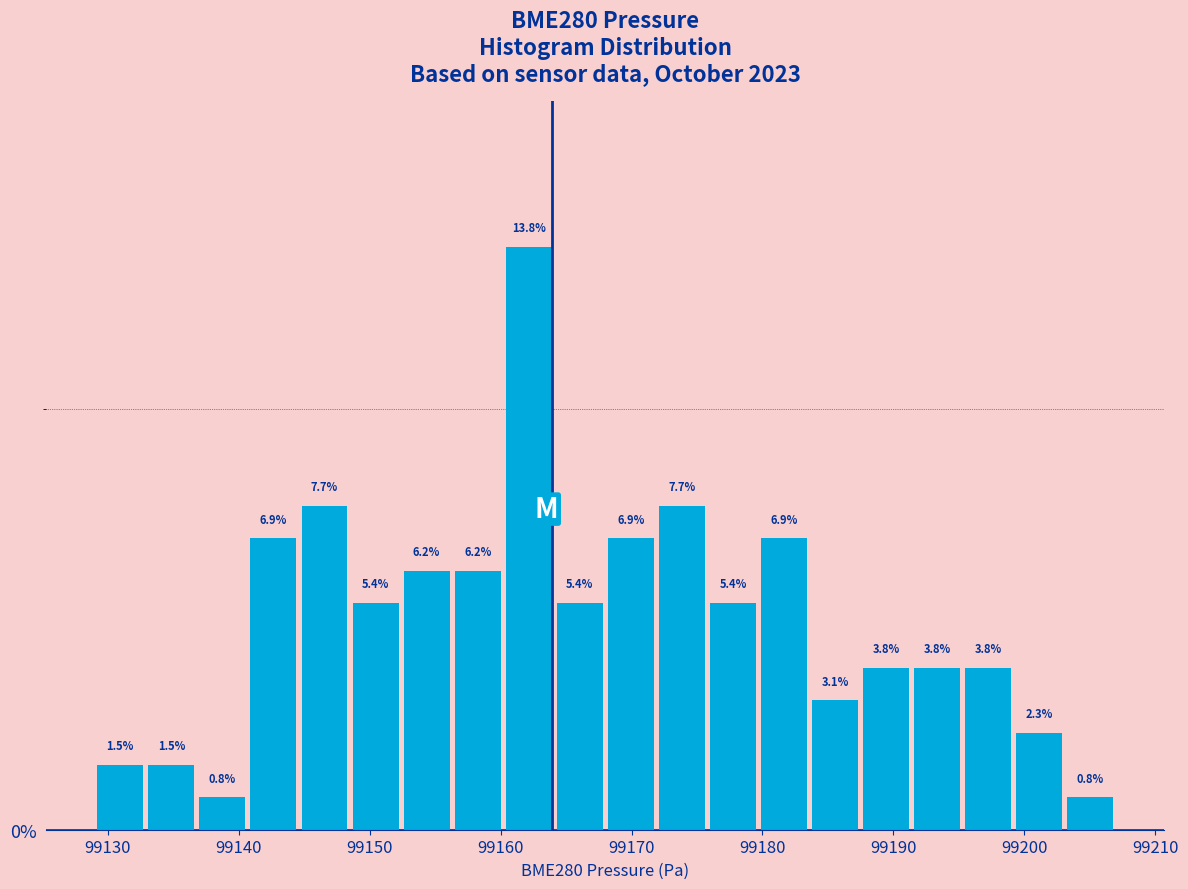

Around what value on the x-axis is the tallest bar? Give the approximate position of its centre, as read against the axis.

99162